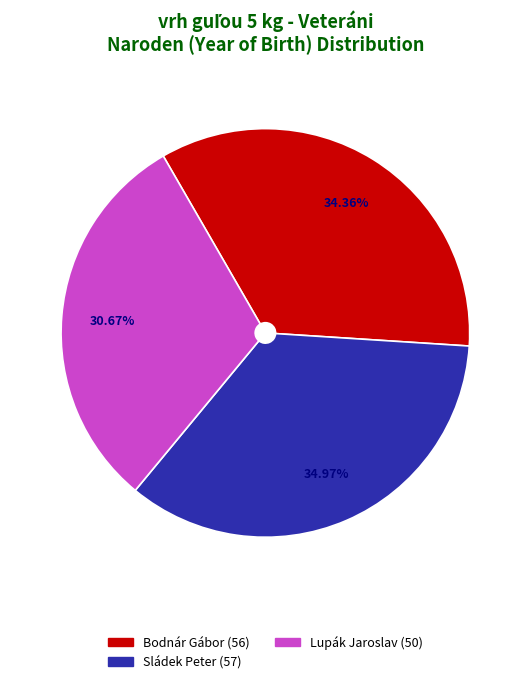

To the nearest percent, what is the average slice percentage?

33%